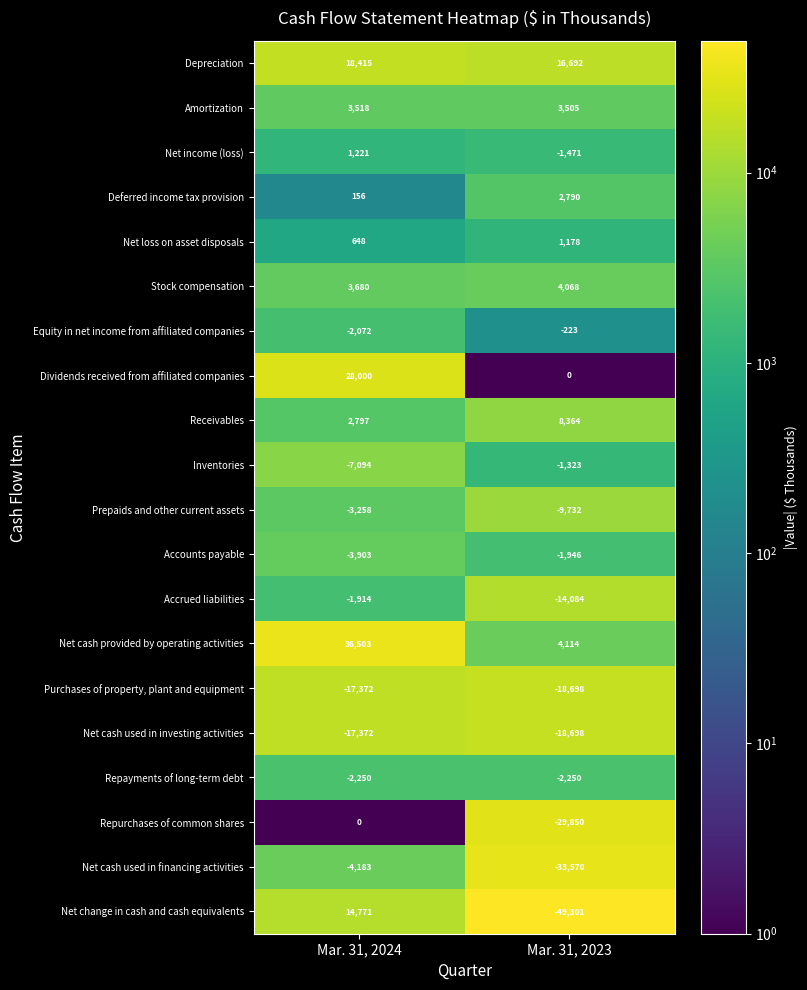

Which category has the highest value in the Prepaids and other current assets series?

Mar. 31, 2024